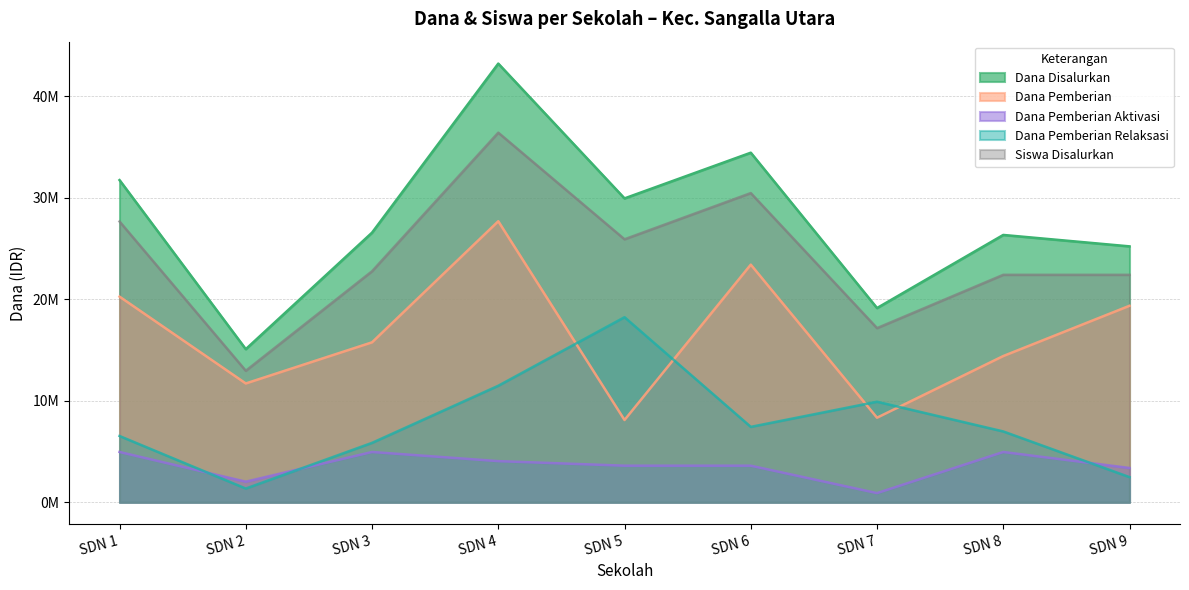

Rank the series by their average value, from highest to lowest.

Dana Disalurkan, Siswa Disalurkan, Dana Pemberian, Dana Pemberian Relaksasi, Dana Pemberian Aktivasi